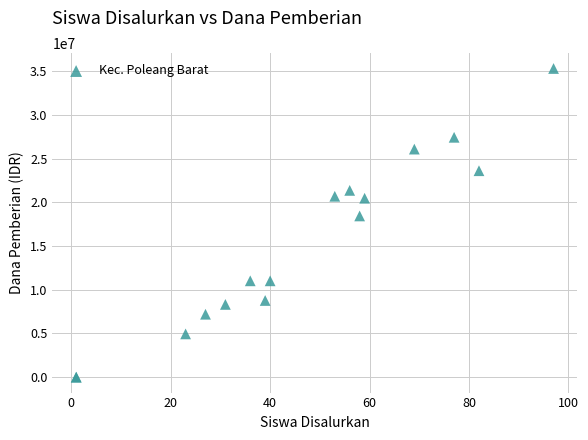

What Y value in the scatter plot is closest to 17662500?

18450000